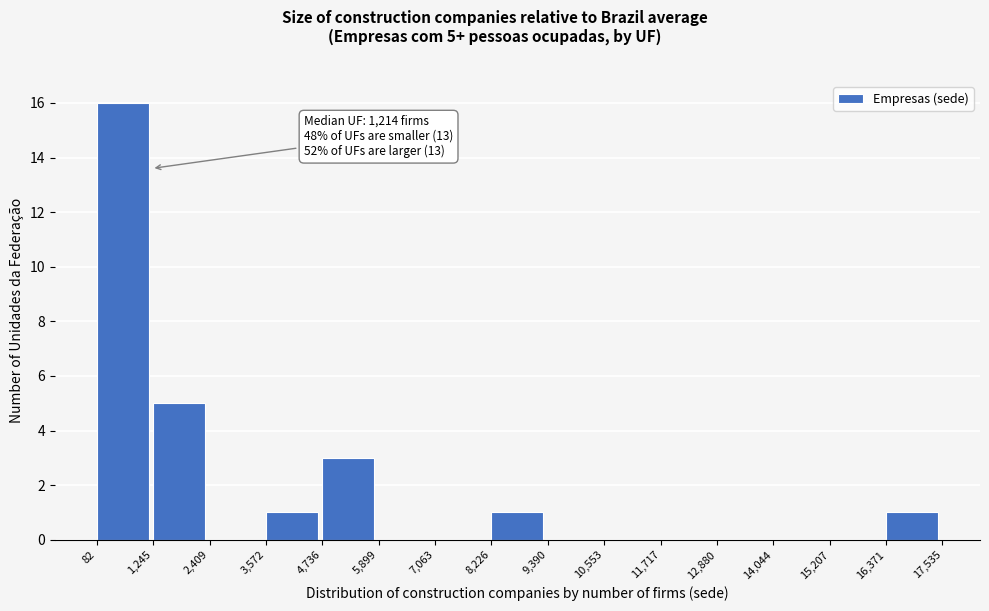

Which range on the x-axis has the tallest bar?

82 to 1,245